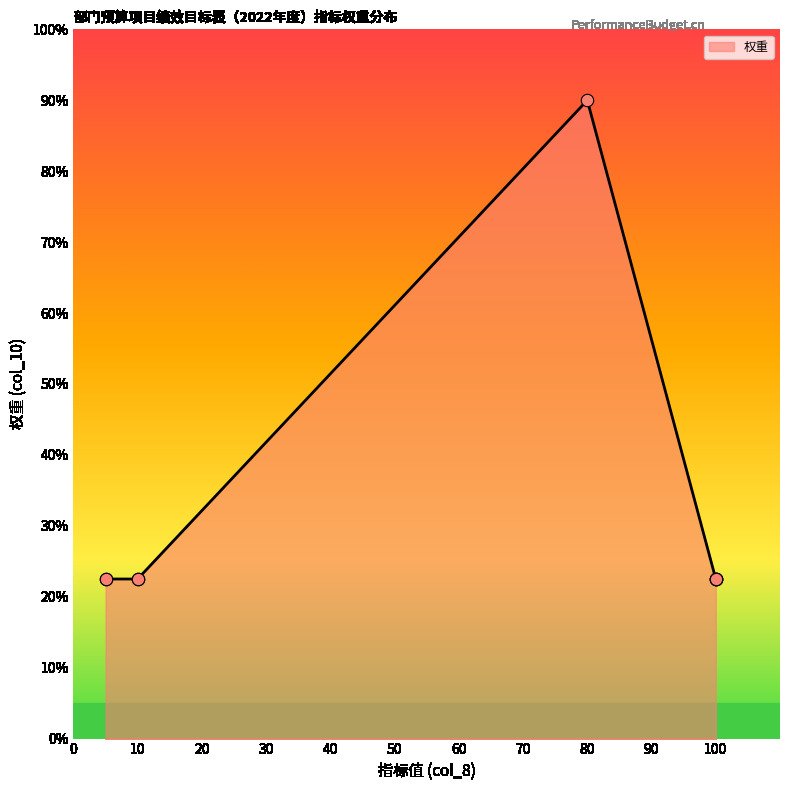

Approximately how many times larger is the value at 5 compared to 10?

1.0